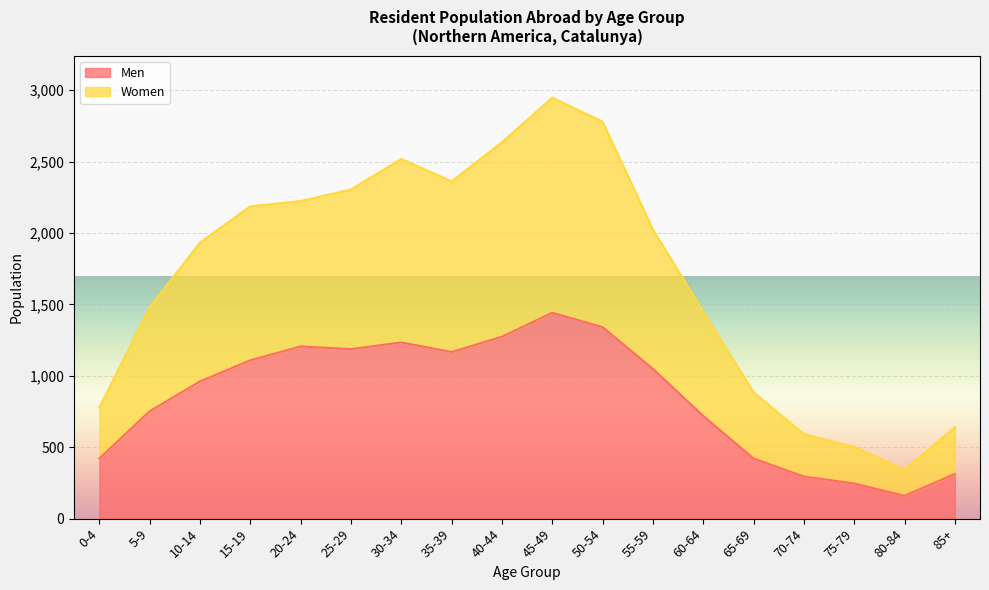

Does the chart display data point markers on the line(s)?

No